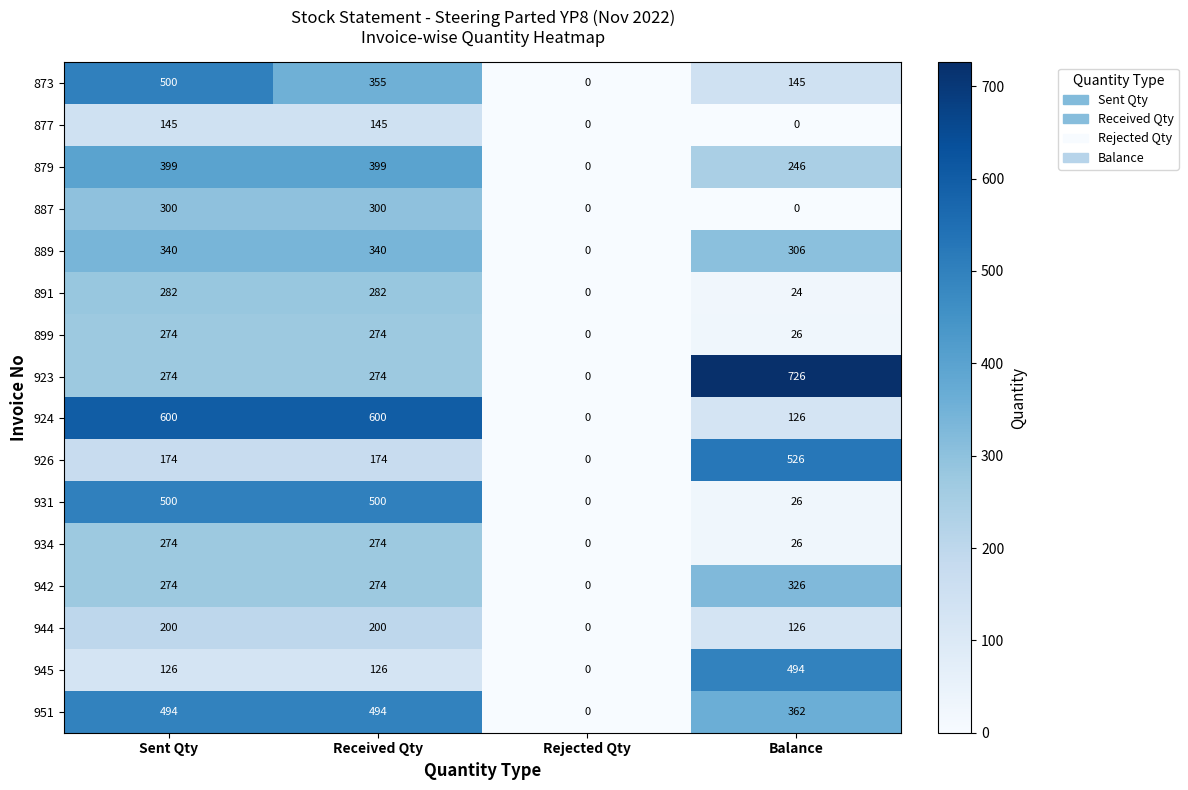

At which label does 944 reach its minimum?

Rejected Qty